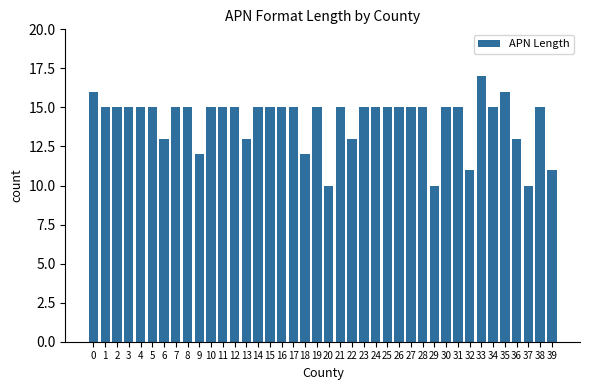

Reading right to left, extract all data points from this chart.

11	15	10	13	16	15	17	11	15	15	10	15	15	15	15	15	15	13	15	10	15	12	15	15	15	15	13	15	15	15	12	15	15	13	15	15	15	15	15	16